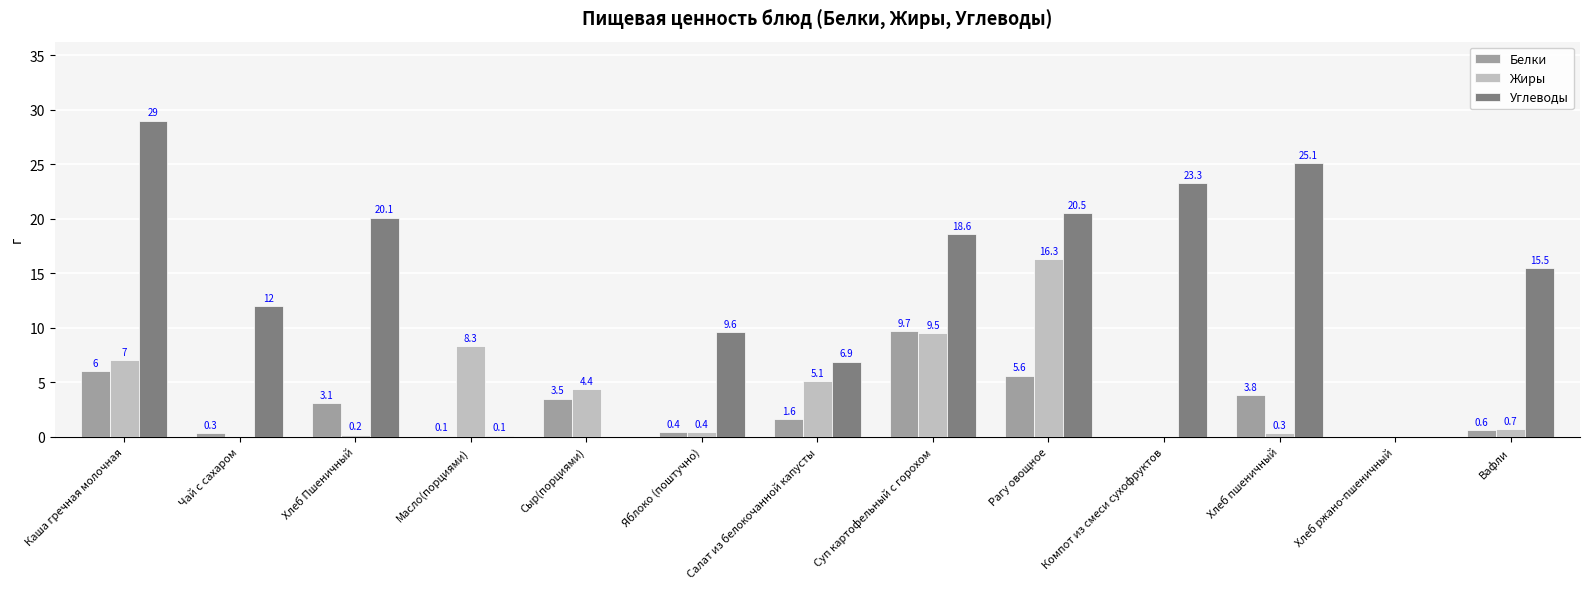

What is the maximum value for Жиры?

16.3